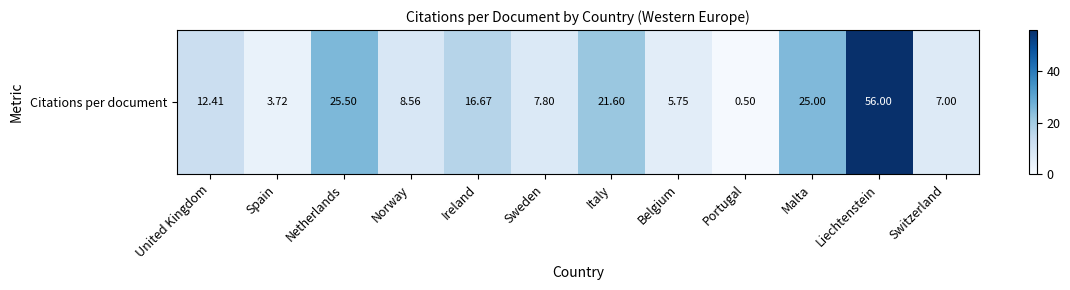

The chart shows a value of 6.1 at Malta. True or false?

False